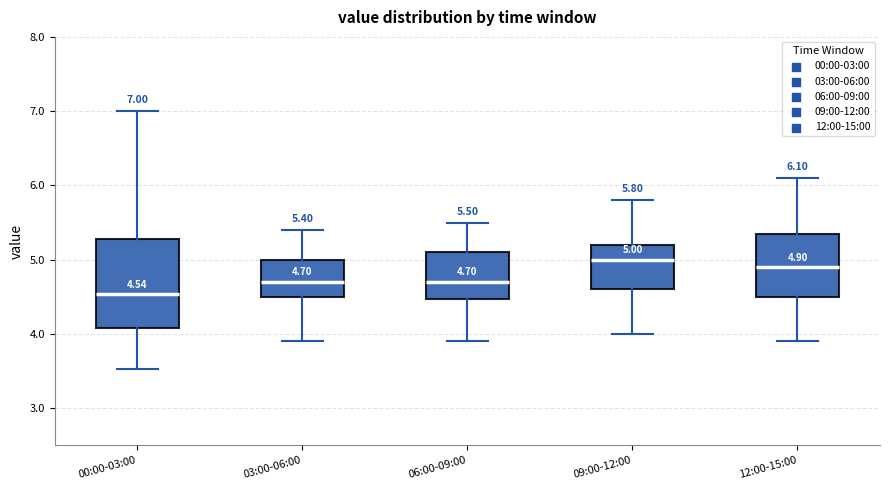

Which box is the tallest, from its lower edge to its upper edge?

00:00-03:00